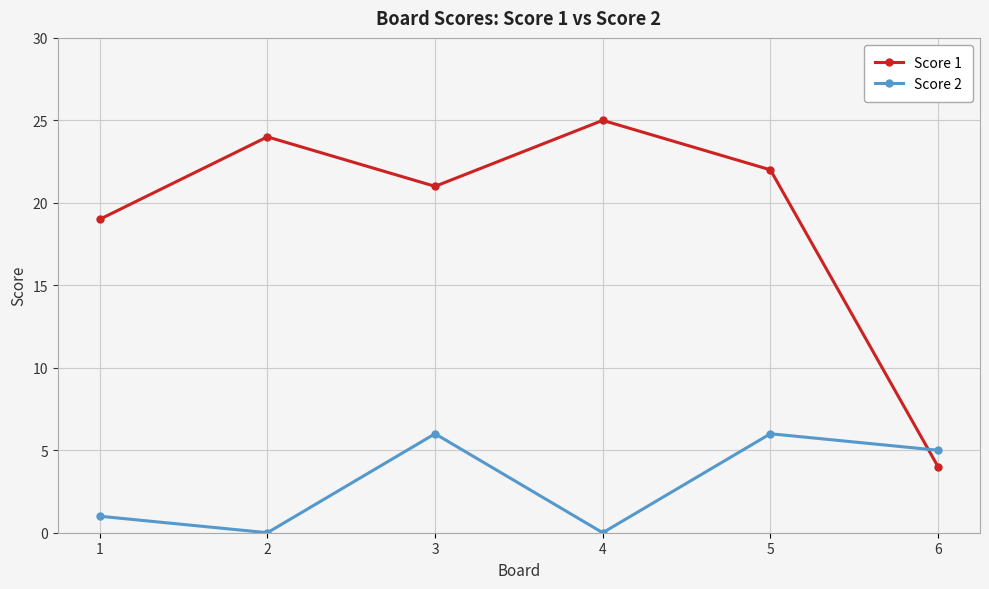

What is the difference between the maximum and minimum values in the Score 2 series?

6